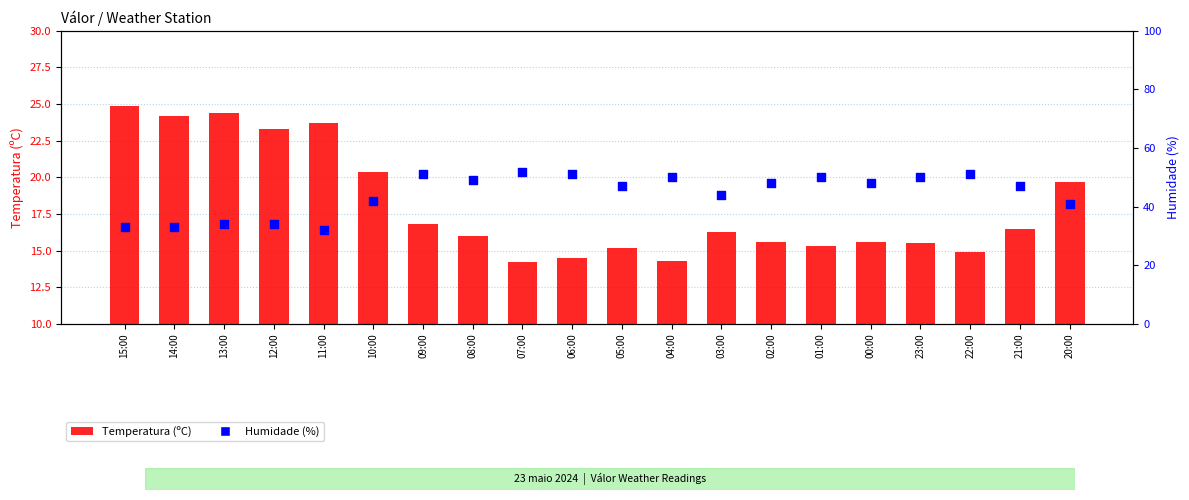

Which series reaches the maximum Y coordinate?

Humidade (%)